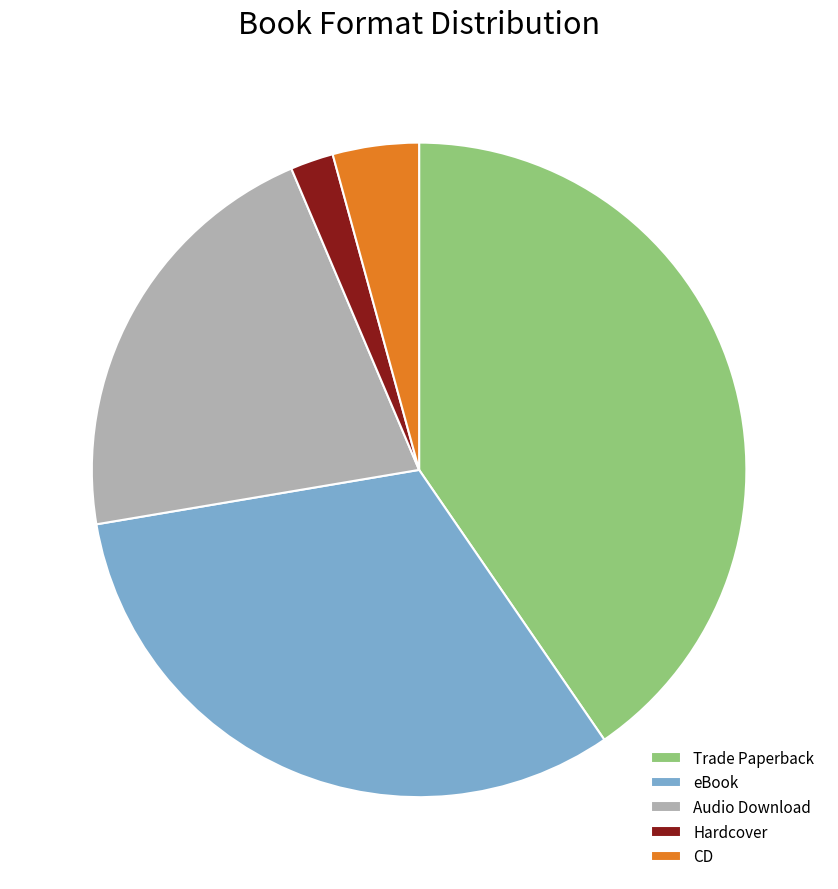

Rank the categories by value from lowest to highest.

Hardcover, CD, Audio Download, eBook, Trade Paperback